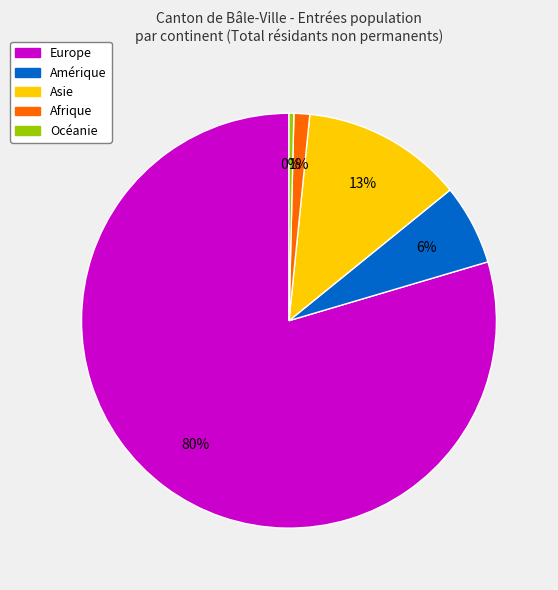

To the nearest percent, what is the combined percentage of Europe and Amérique?

86%